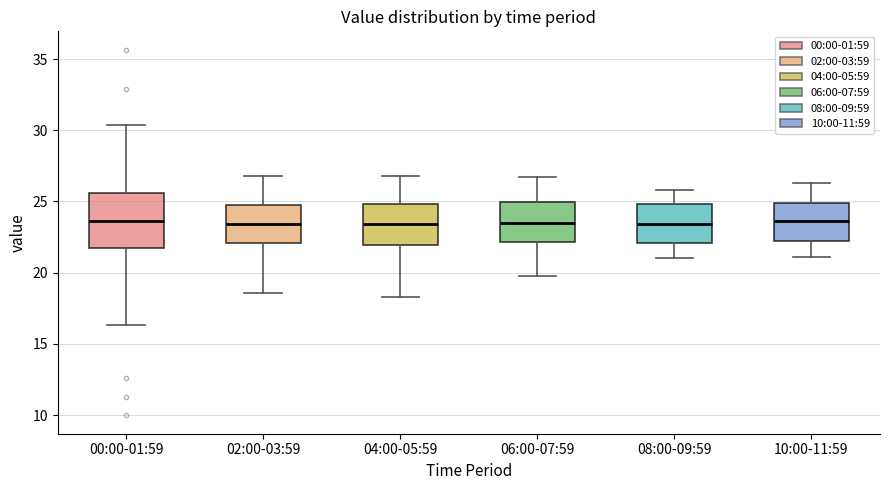

Where is the upper edge of the box for 04:00-05:59 on the y-axis? The values are not printed on the chart, so give them approximately, as read against the axis.

25.0